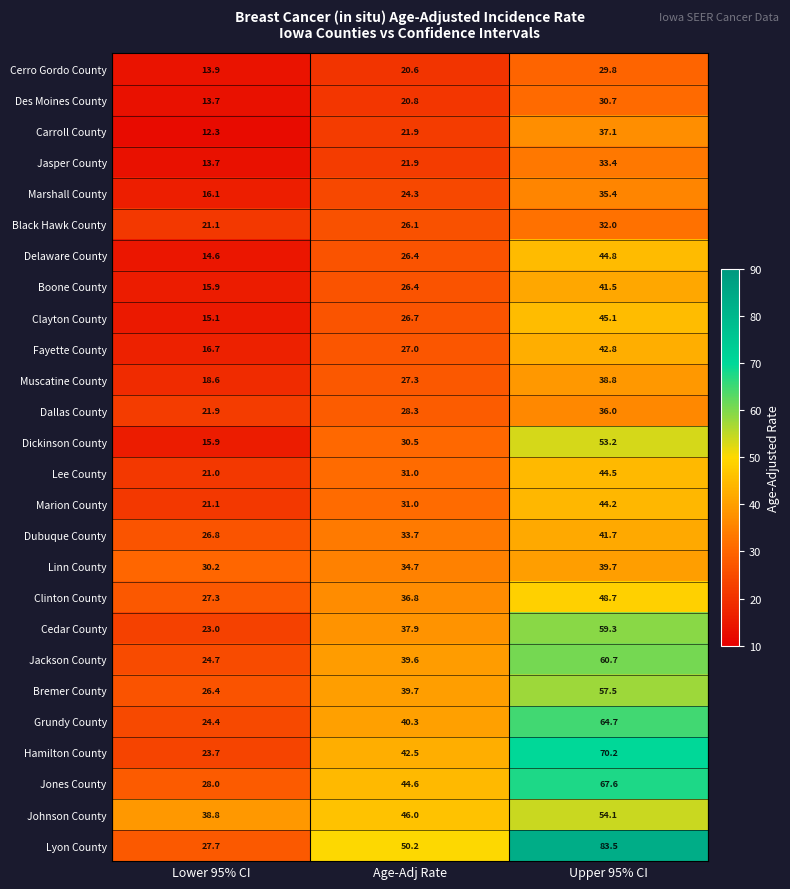

What is the approximate value of Lee County at Lower 95% CI?

21.0